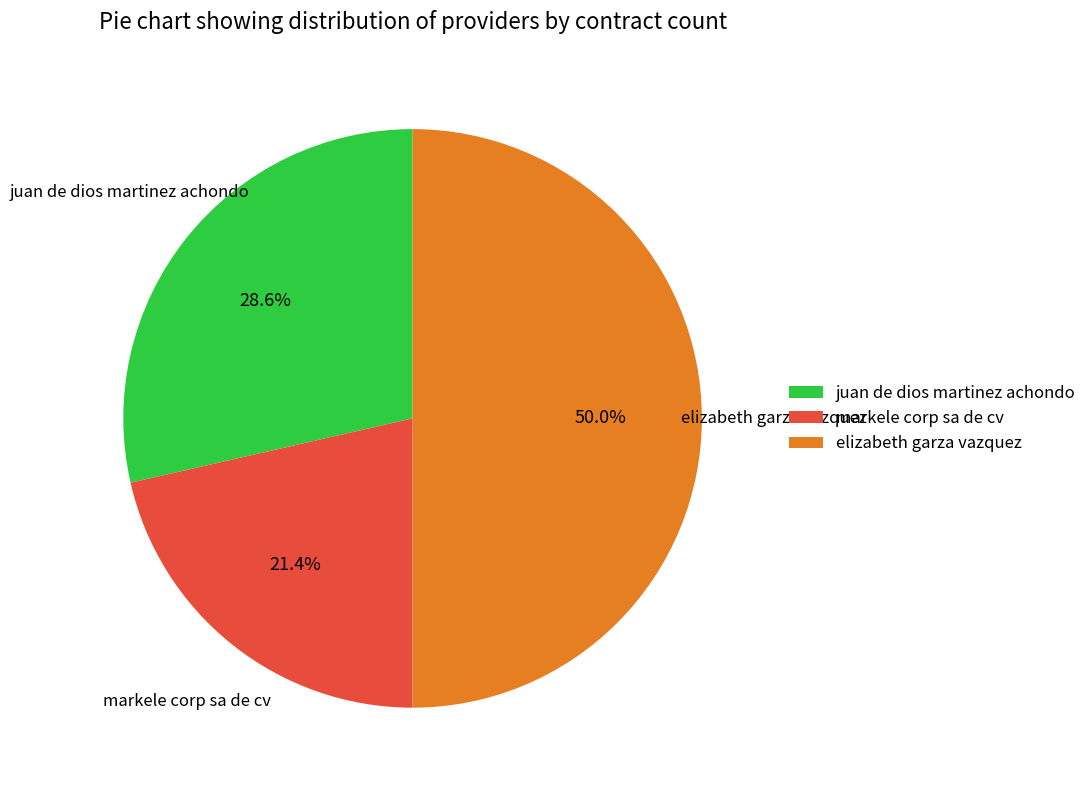

How many segments does this pie chart have?

3